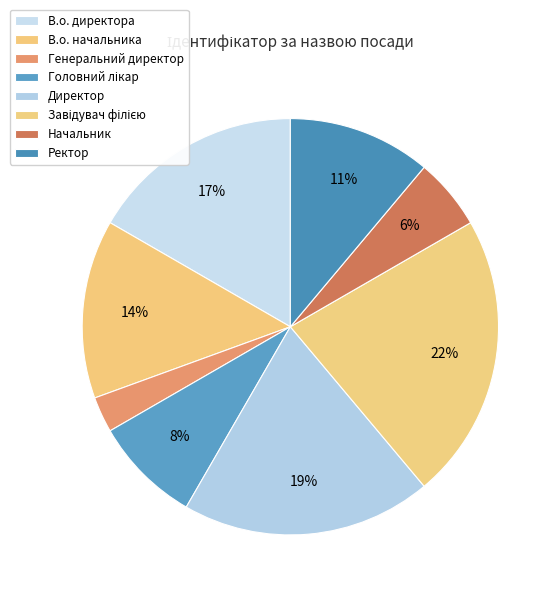

Is there a majority slice in this chart?

No